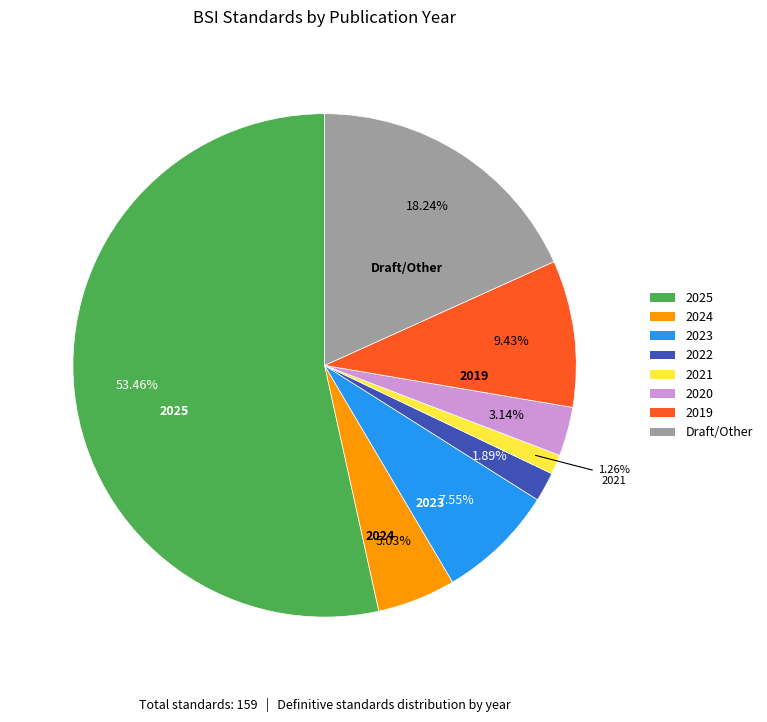

Which slice represents more than half of the pie?

2025